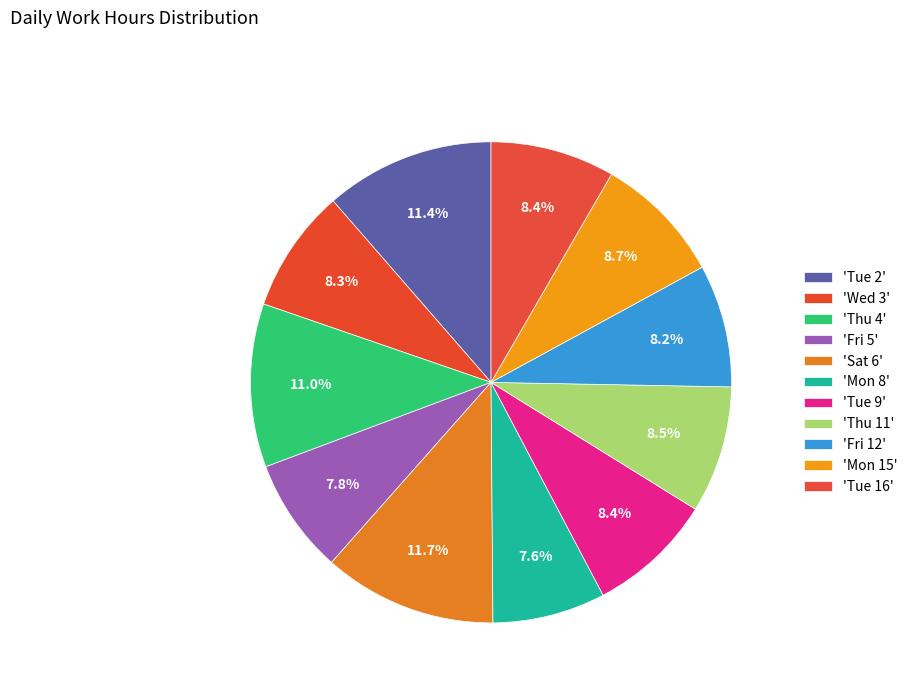

Which category has the biggest portion of the pie?

Sat 6